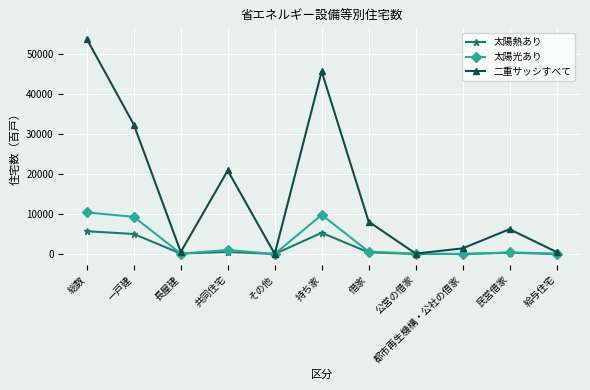

Count the number of data series in this chart.

3